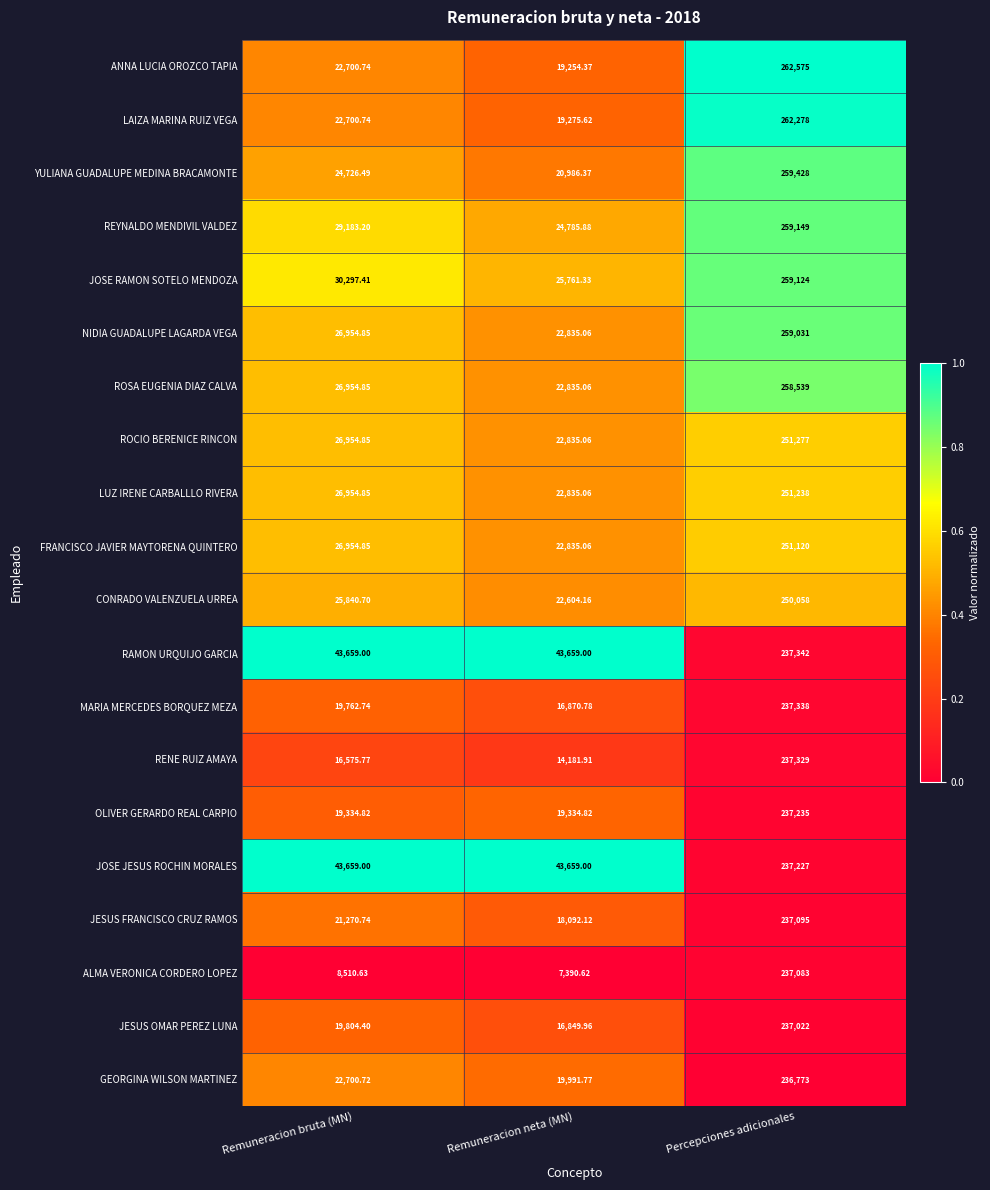

At which category is the sum across all series the highest?

Percepciones adicionales